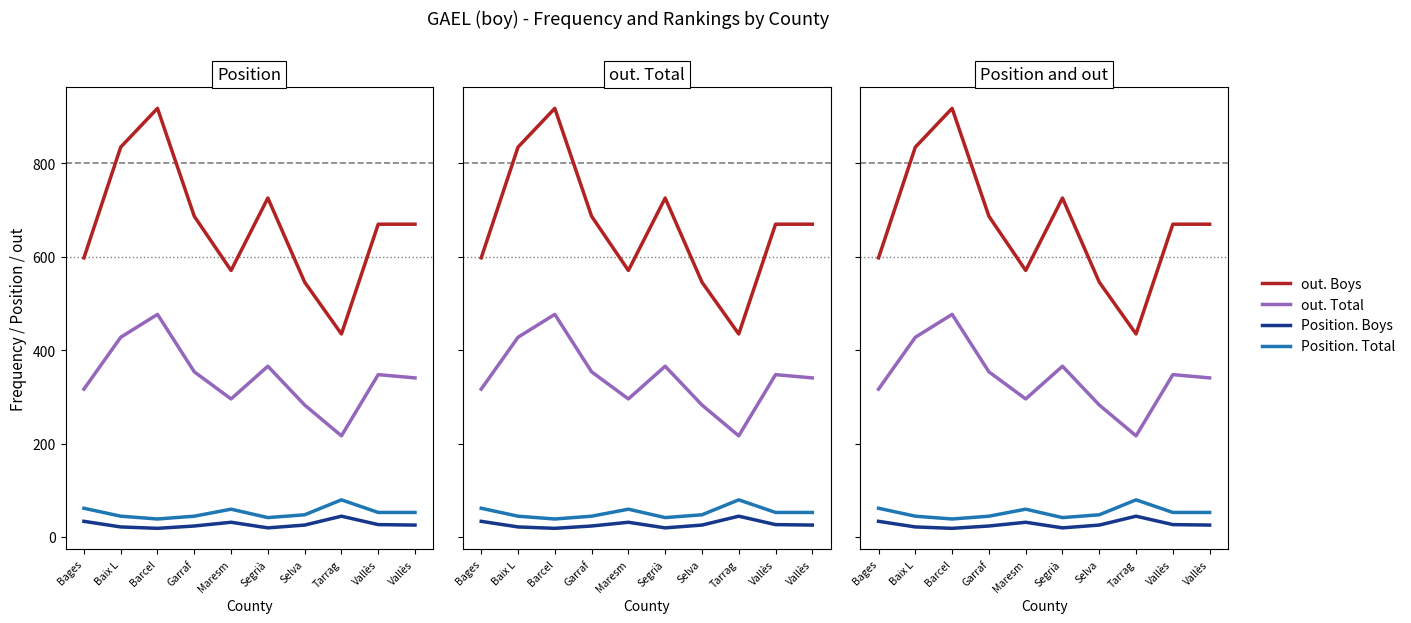

Is this an area chart (filled region under the line)?

No